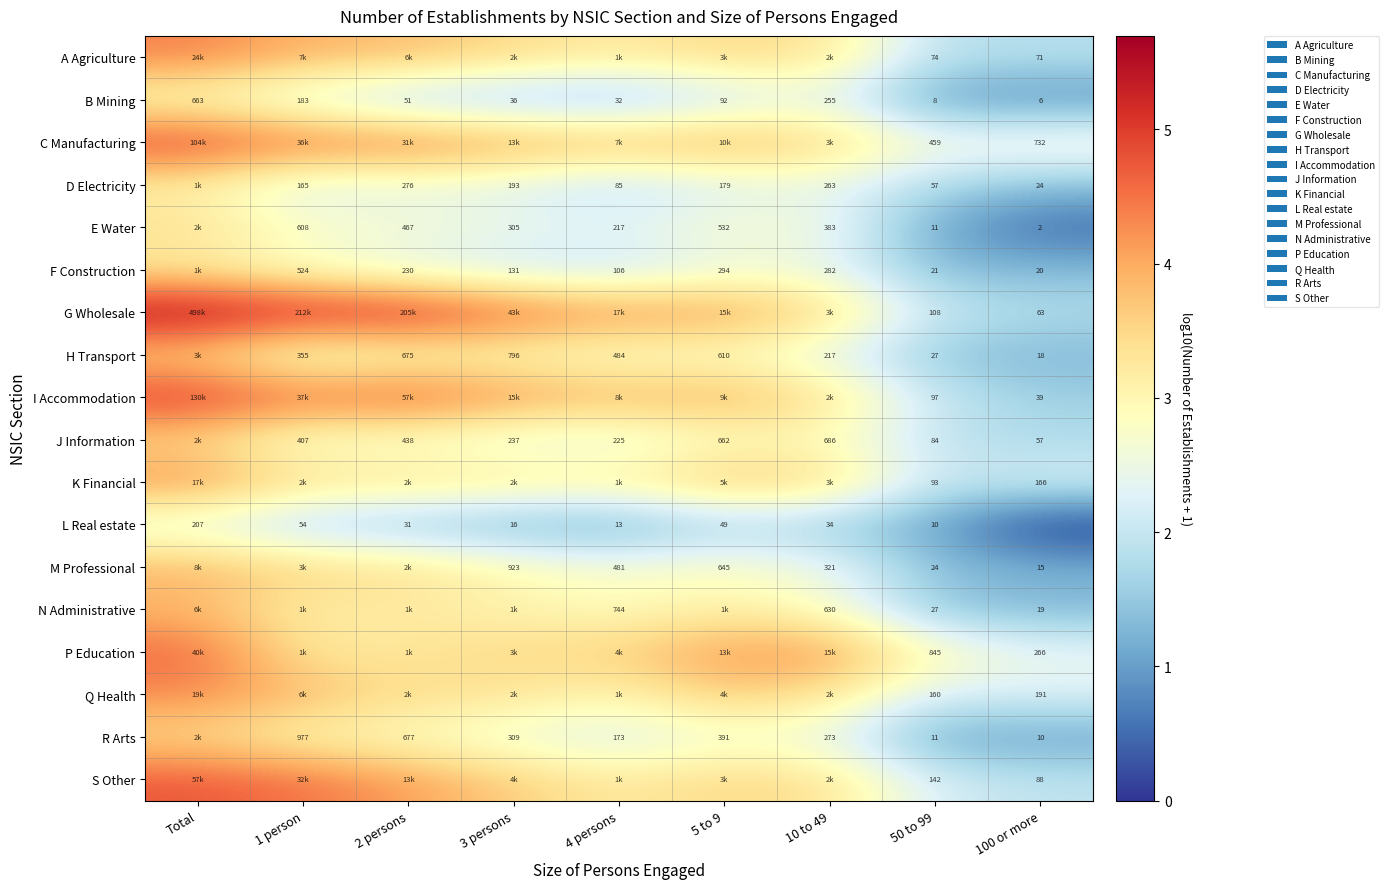

How many distinct data groups are displayed?

18